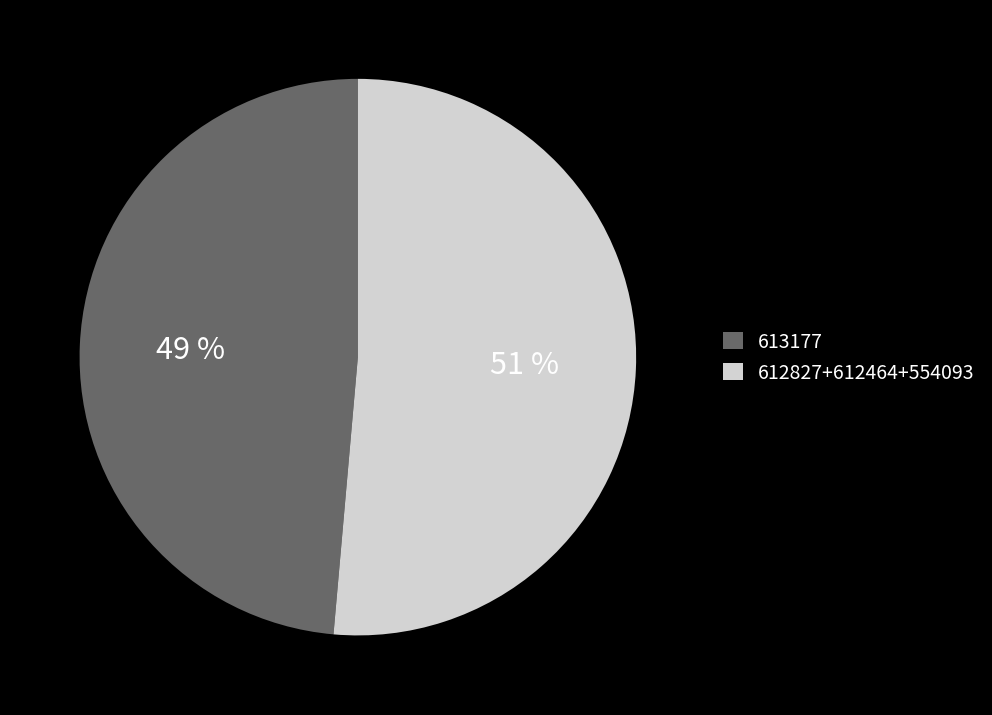

To the nearest percent, what percentage of the pie is 612827+612464+554093?

51%